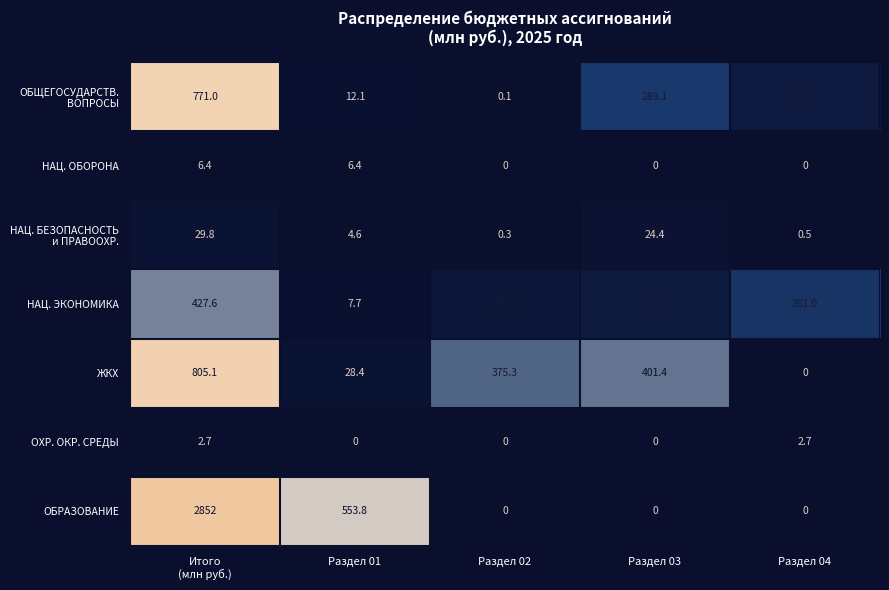

The ЖКХ series shows 0.0 at Раздел 04. True or false?

True